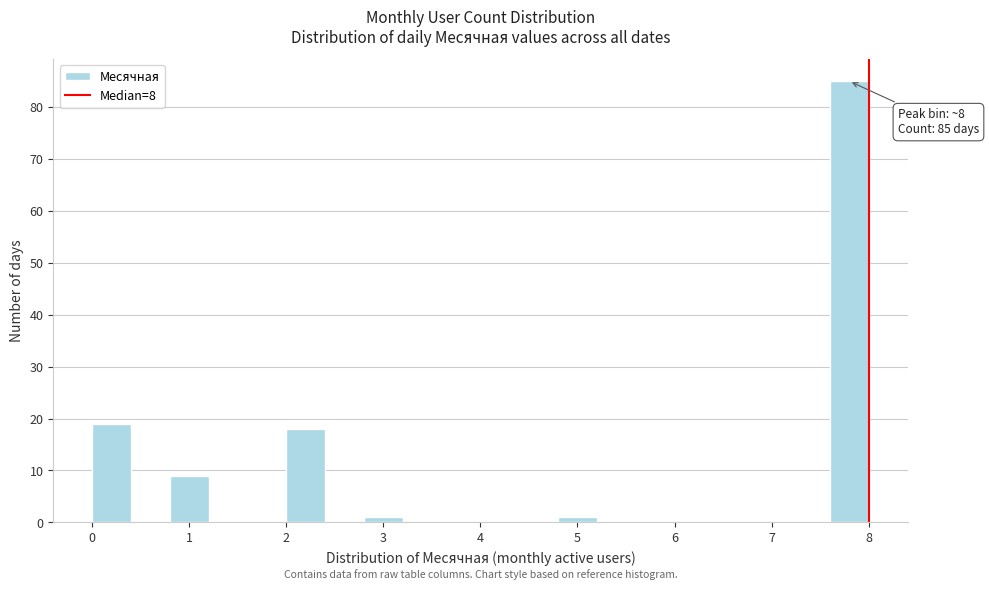

Which range on the x-axis has the tallest bar?

7.6 to 8.0